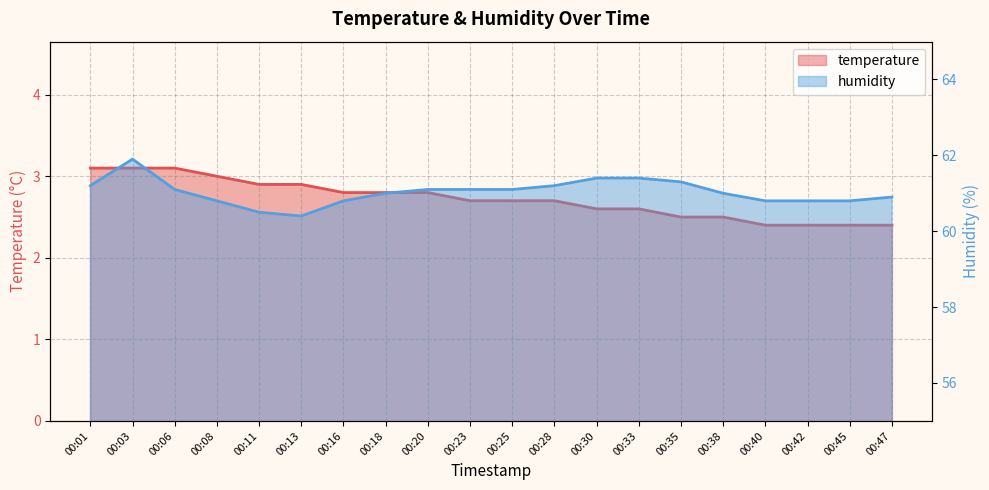

What is the difference between the maximum and minimum values in the temperature series?

0.7